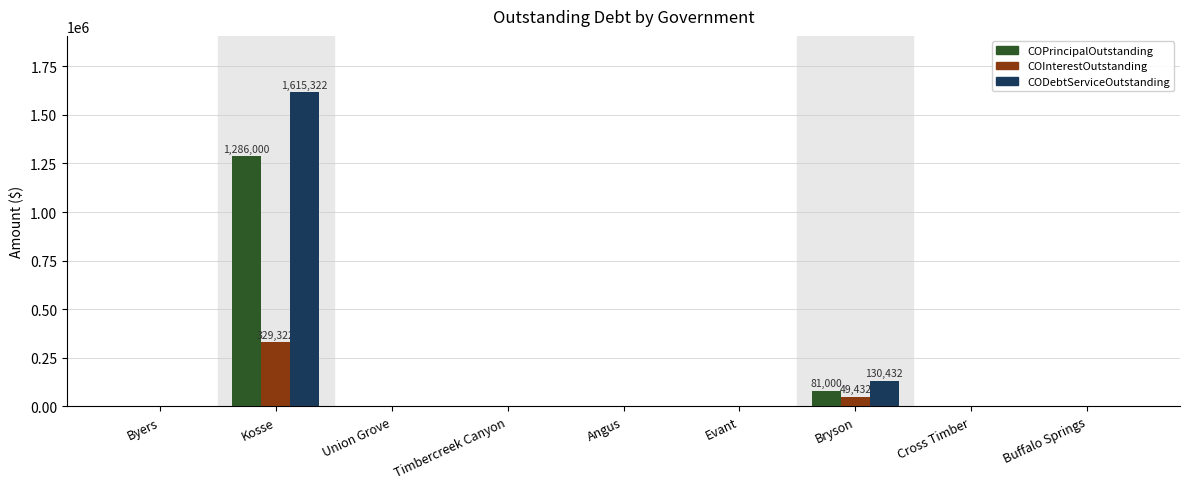

How many categories are shown in the chart?

9